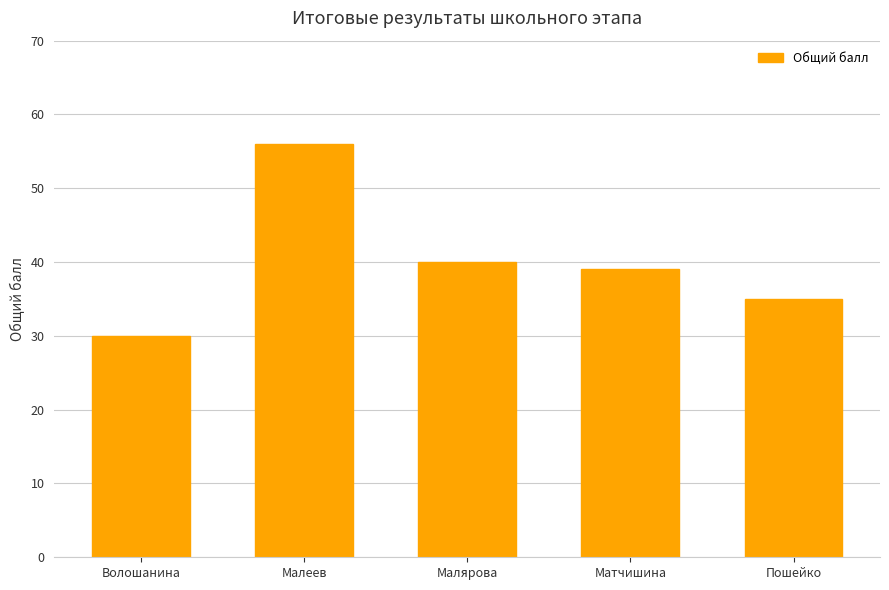

How many series are shown in this chart?

1